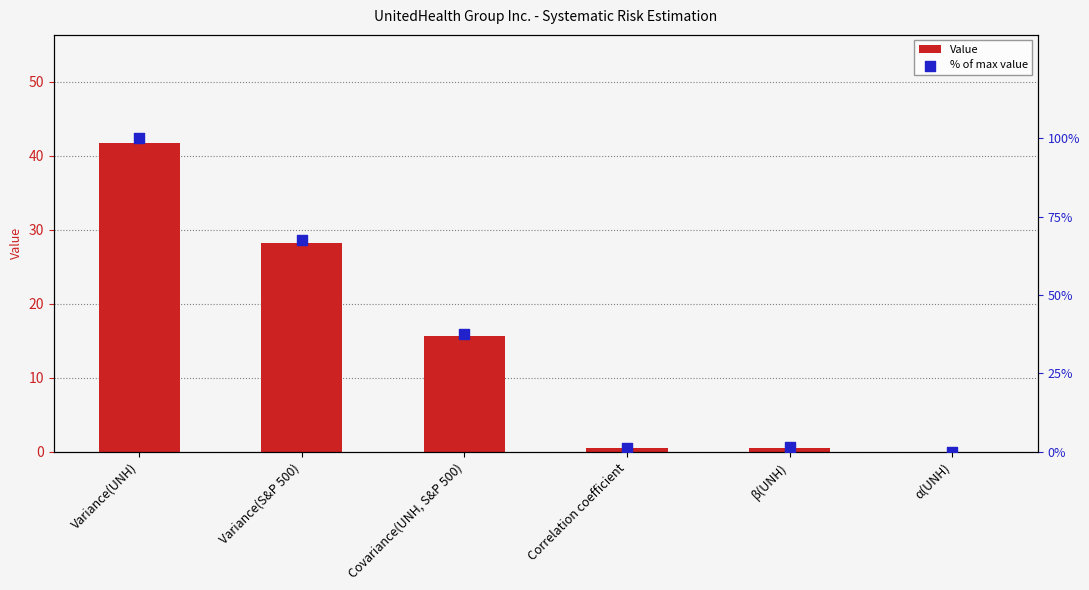

At how many categories does at least one series exceed 46?

2